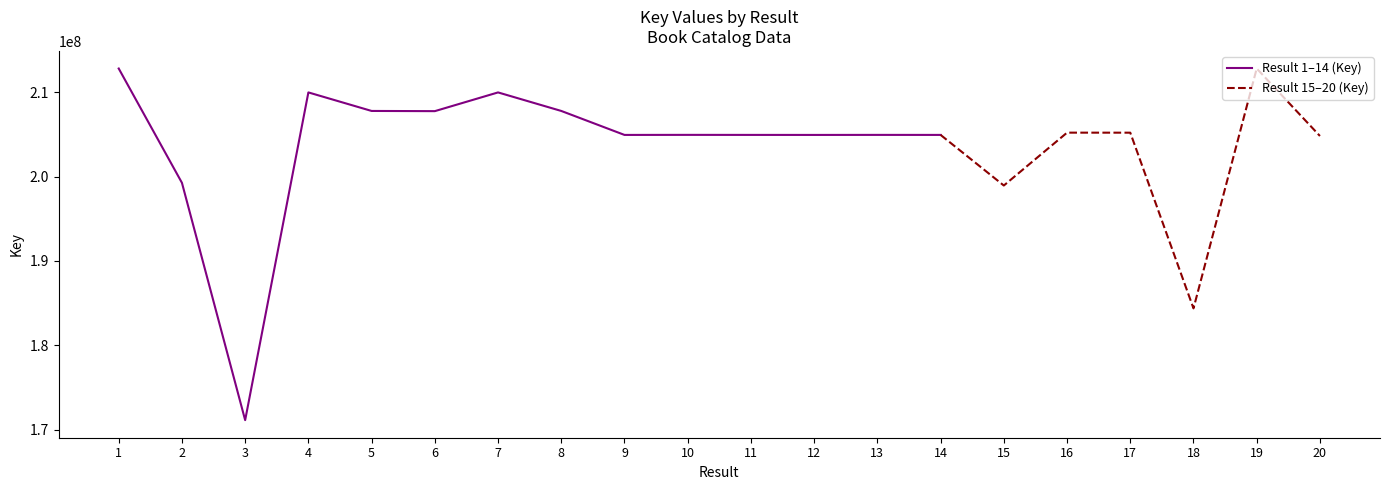

Rank the categories by value from lowest to highest.

3, 18, 15, 2, 20, 12, 9, 14, 11, 13, 10, 17, 16, 6, 5, 8, 7, 4, 1, 19